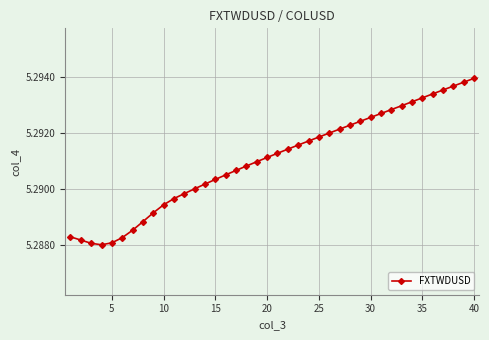

Count the values in the range 5 to 6.

40